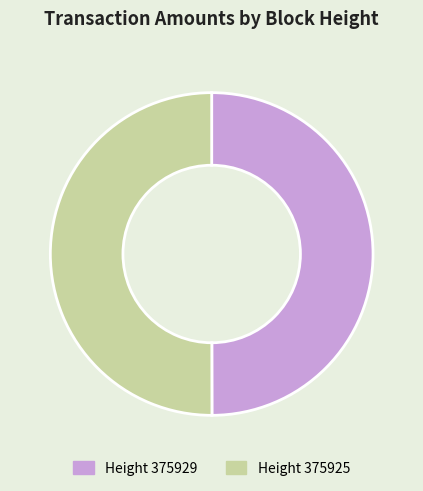

Rank the categories by value from highest to lowest.

375925, 375929